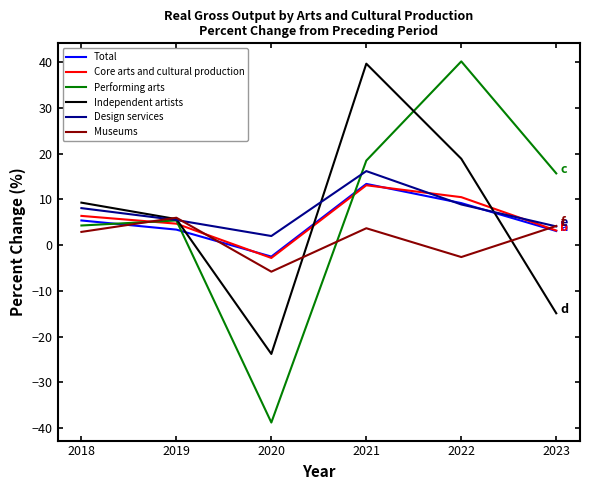

Which category has the lowest value in the Independent artists series?

2020